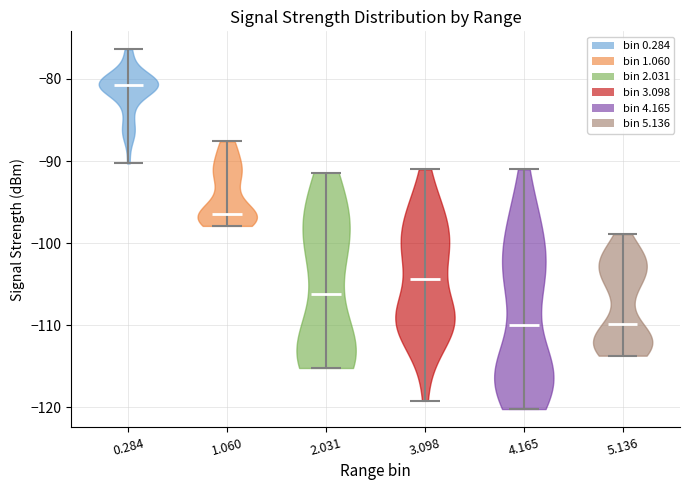

What is the lowest point the violin at x = 1.060 reaches on the y-axis? The values are not printed on the chart, so give them approximately, as read against the axis.

-98